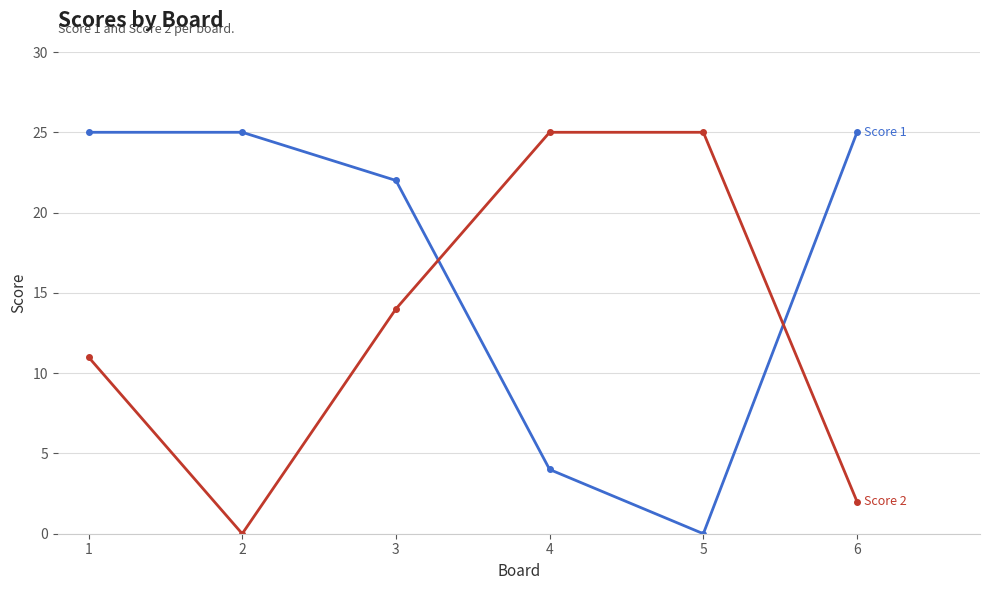

What is the difference between the highest and lowest values at 5?

25